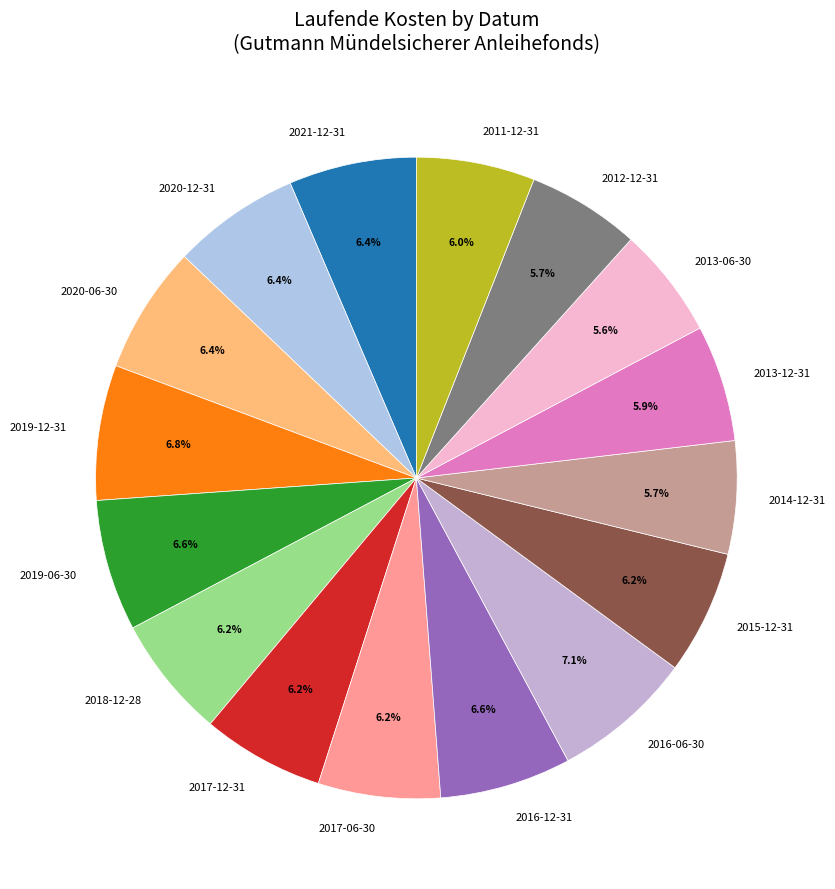

What is the total percentage of 2019-12-31 and 2017-12-31?

13.0%